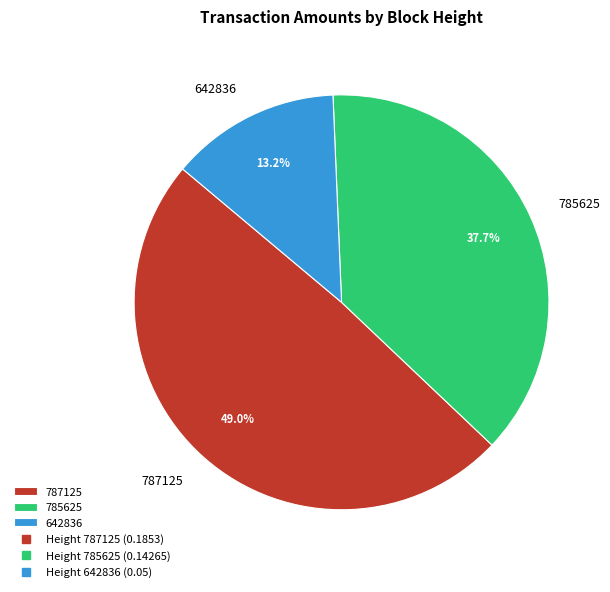

What is the largest slice in the pie chart?

787125